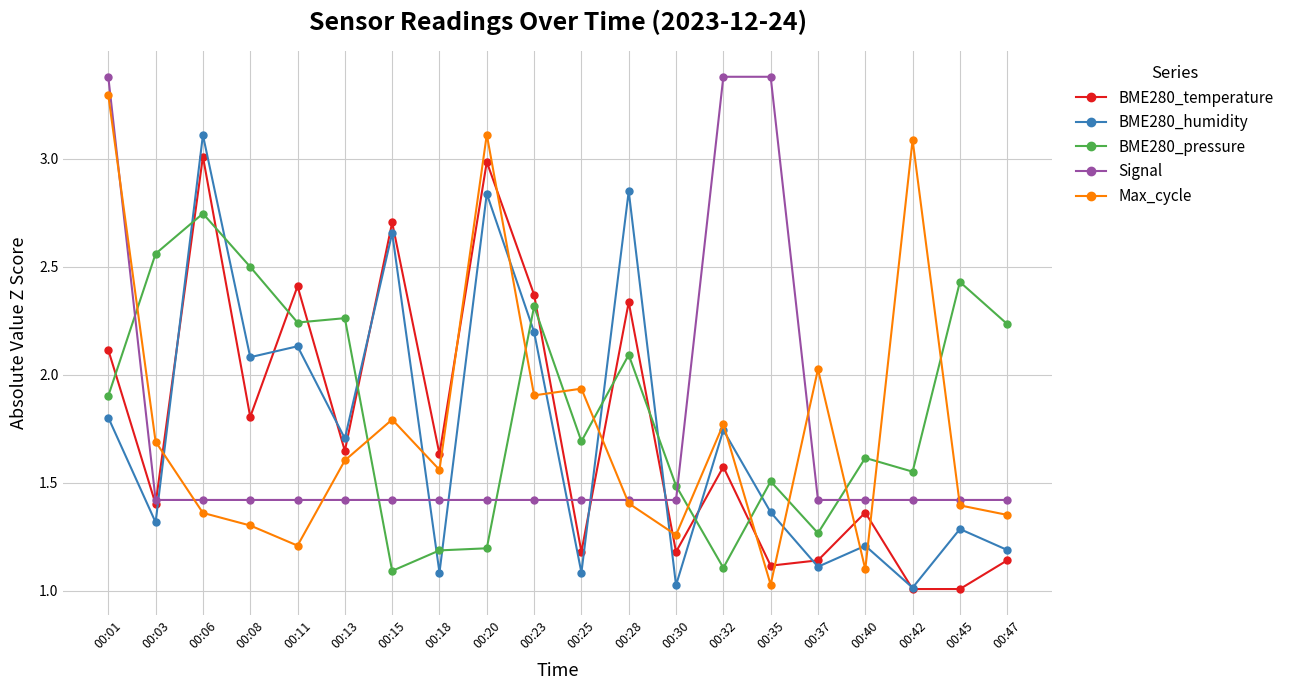

Is the value of BME280_humidity at 00:15 greater than the value of Signal at 00:06?

Yes